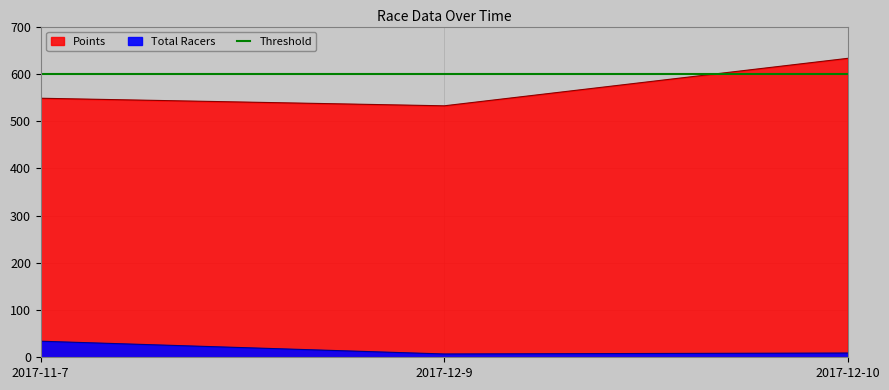

What is the highest value of the Total Racers series?

34.0